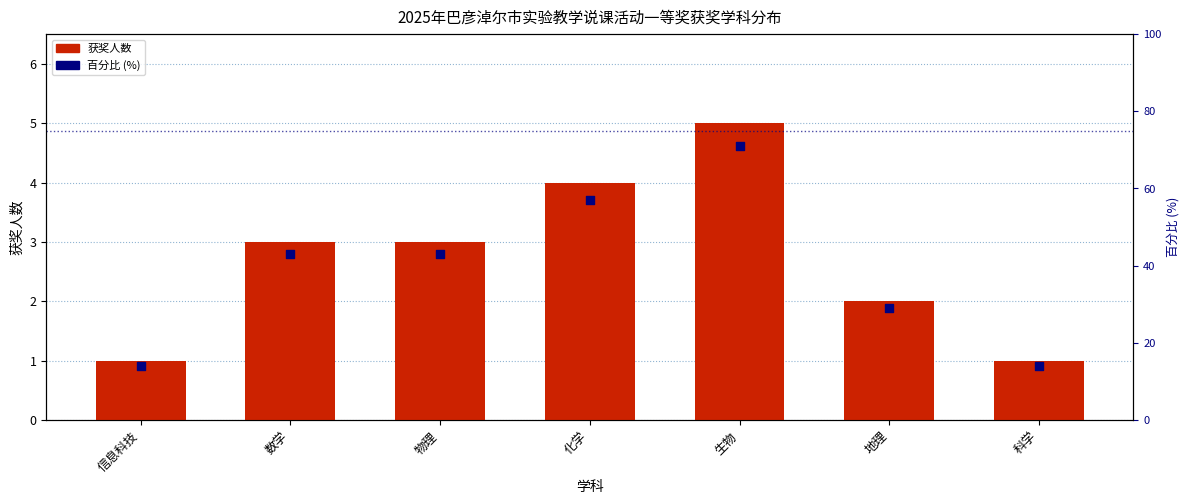

What are all the series names shown in the legend?

获奖人数, 百分比 (%)